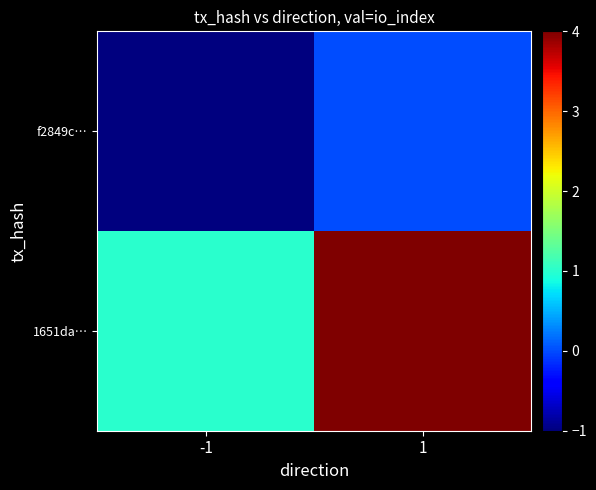

Reading left to right, list all the values displayed in this chart.

f2849c…: -1=-1	1=0
1651da…: -1=1	1=4